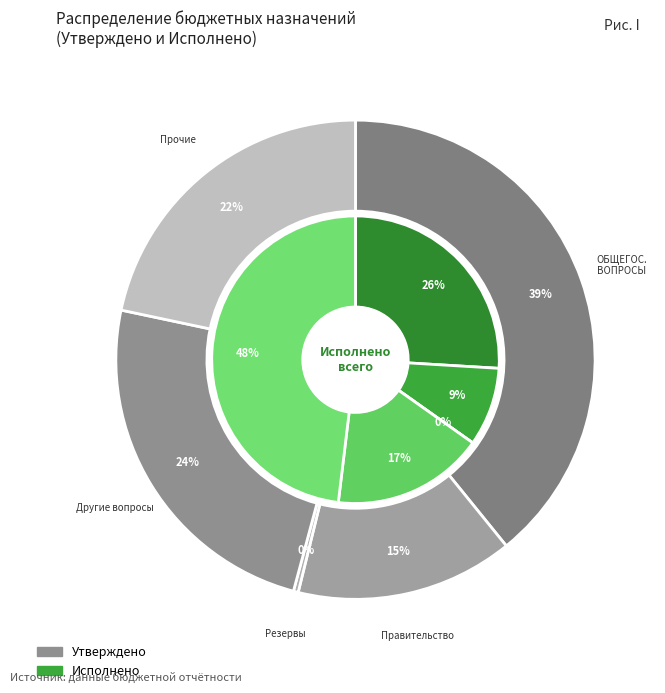

What is the difference between the highest and lowest values at ОБЩЕГОСУДАРСТВЕННЫЕ ВОПРОСЫ?

10872173.5